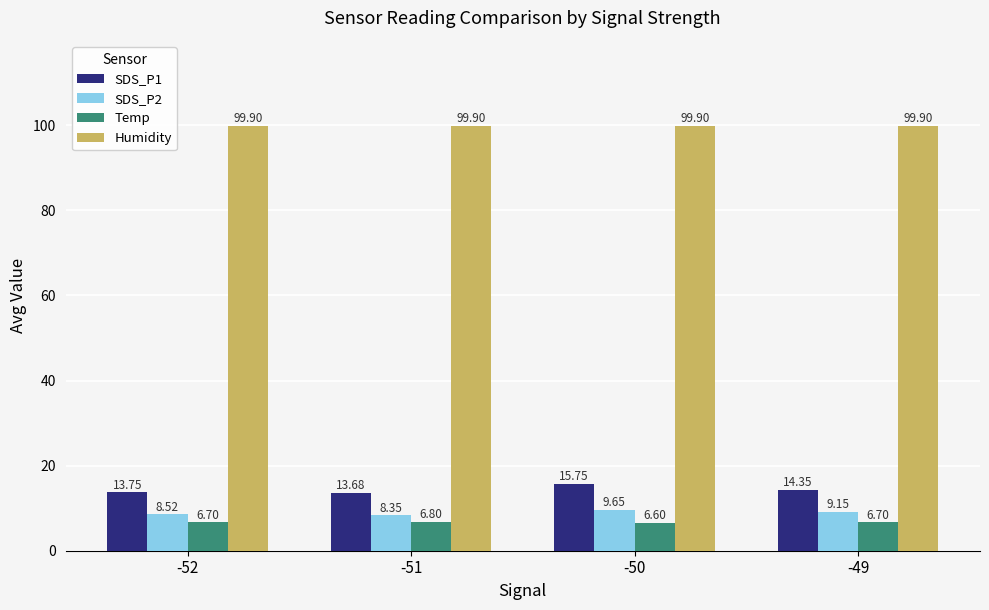

What is the difference between the second highest and minimum values in the Temp series?

0.1